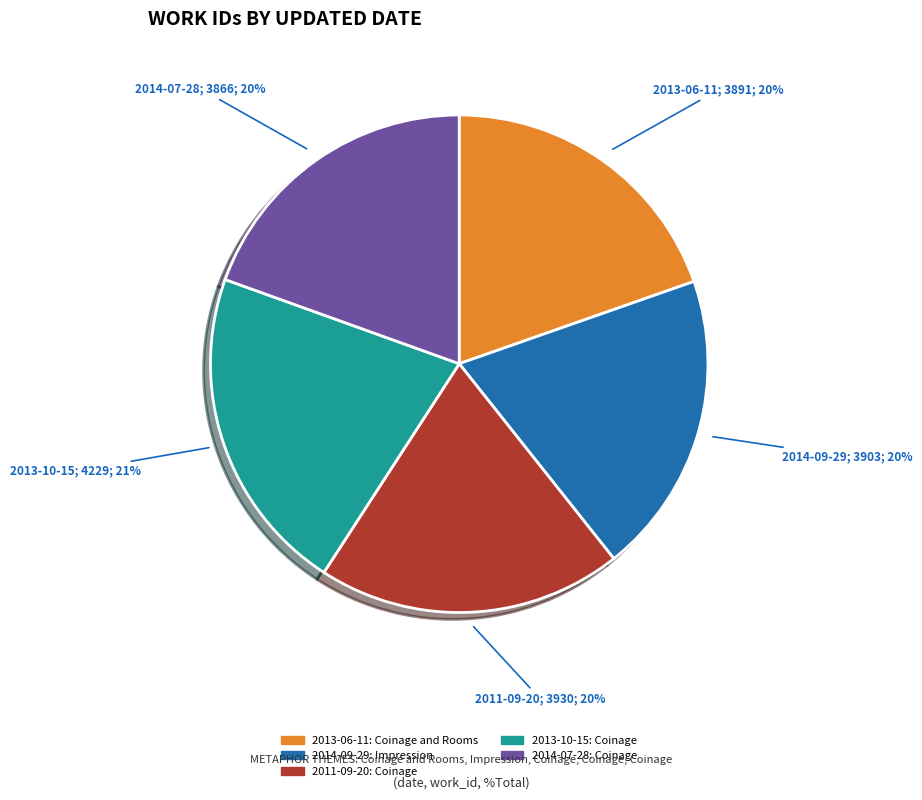

Approximately how many times larger is the value at 2013-06-11 compared to 2011-09-20?

1.0